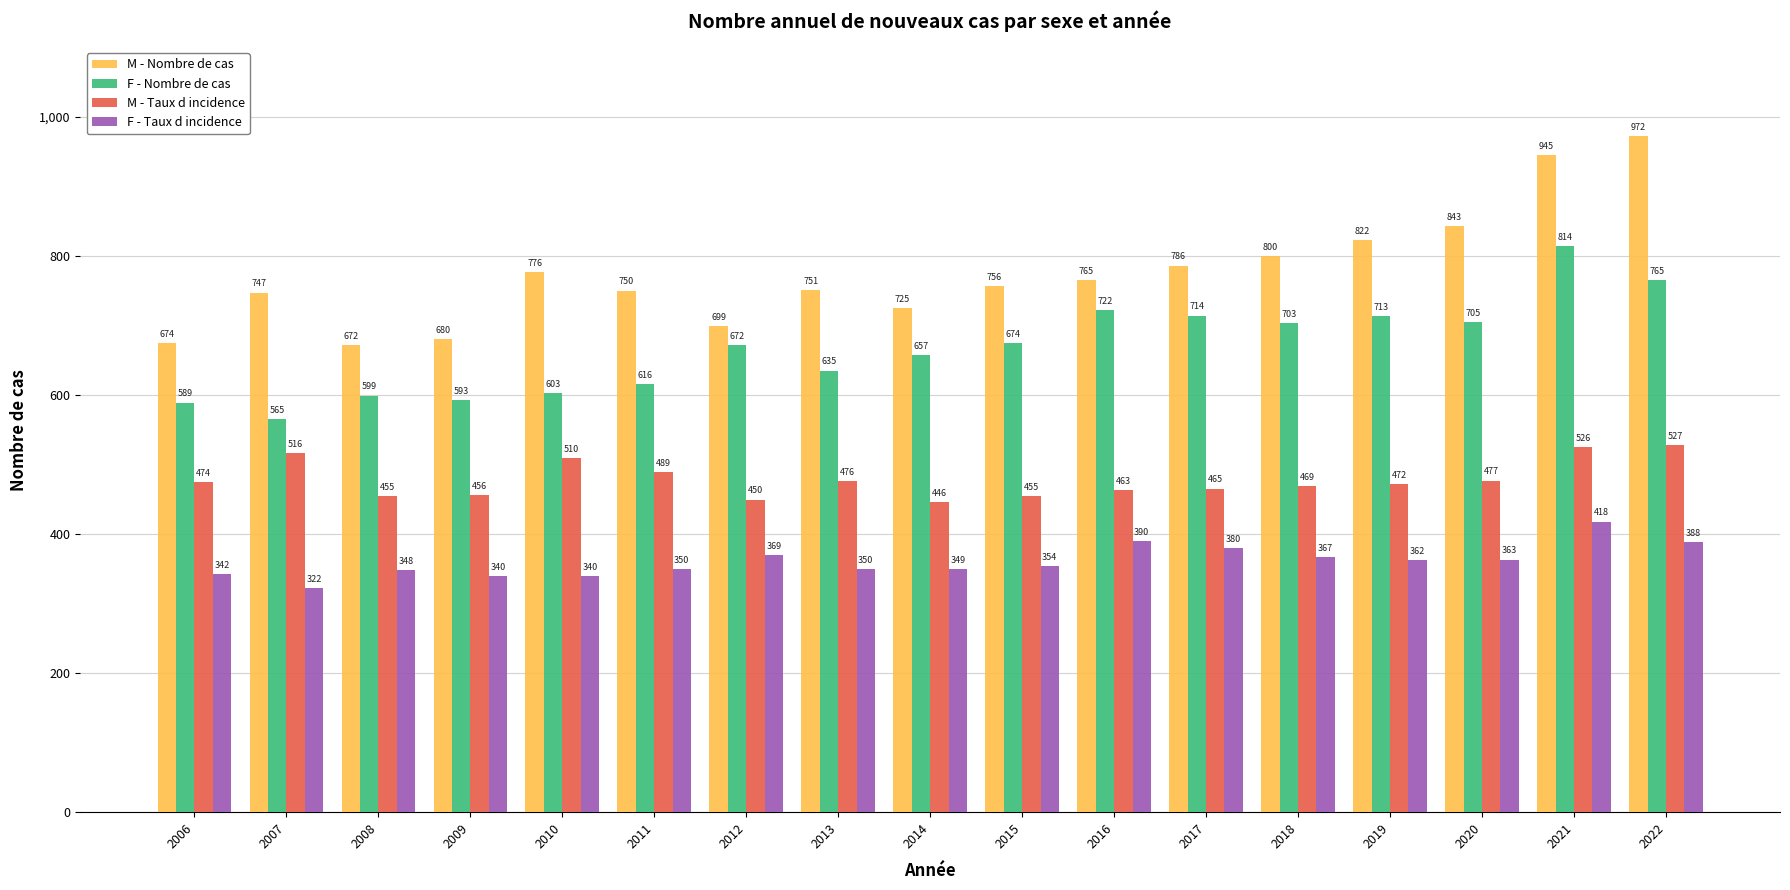

The value of M - Taux d incidence at 2018 is 469.3. True or false?

True